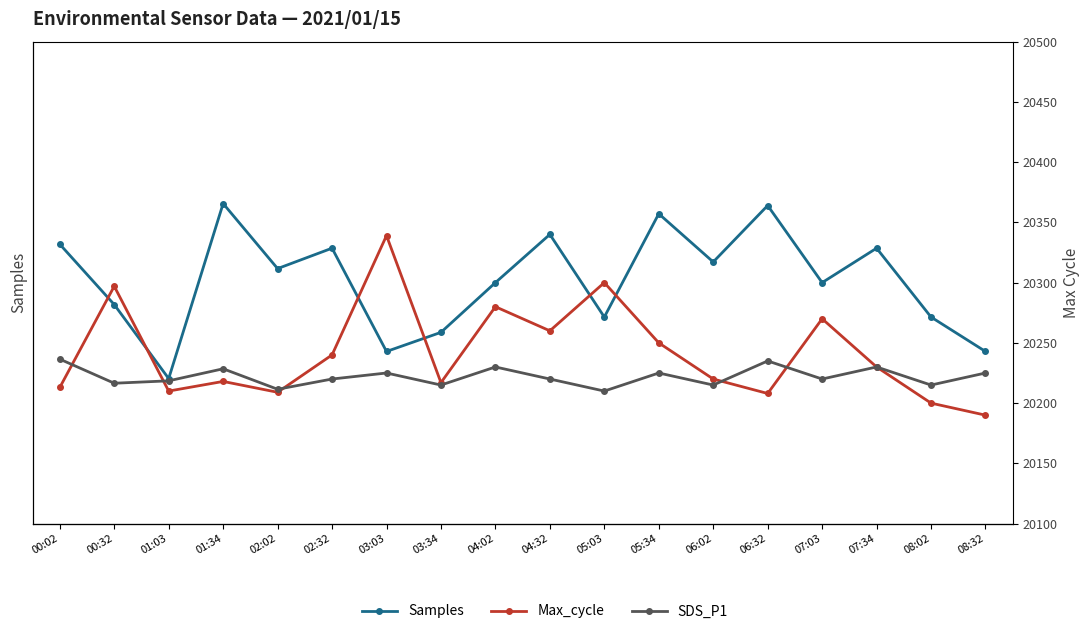

What is the label of the 15th point from the right?

01:34